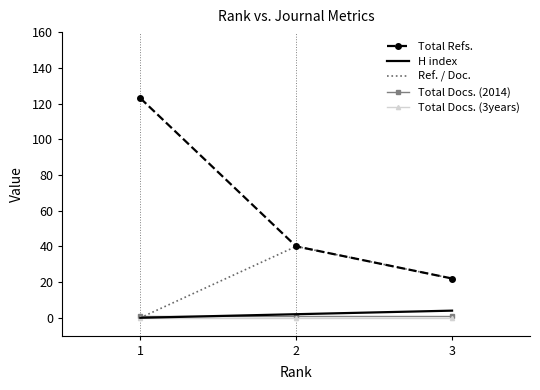

True or false: Ref. / Doc. has a value of 15 at 2.

False